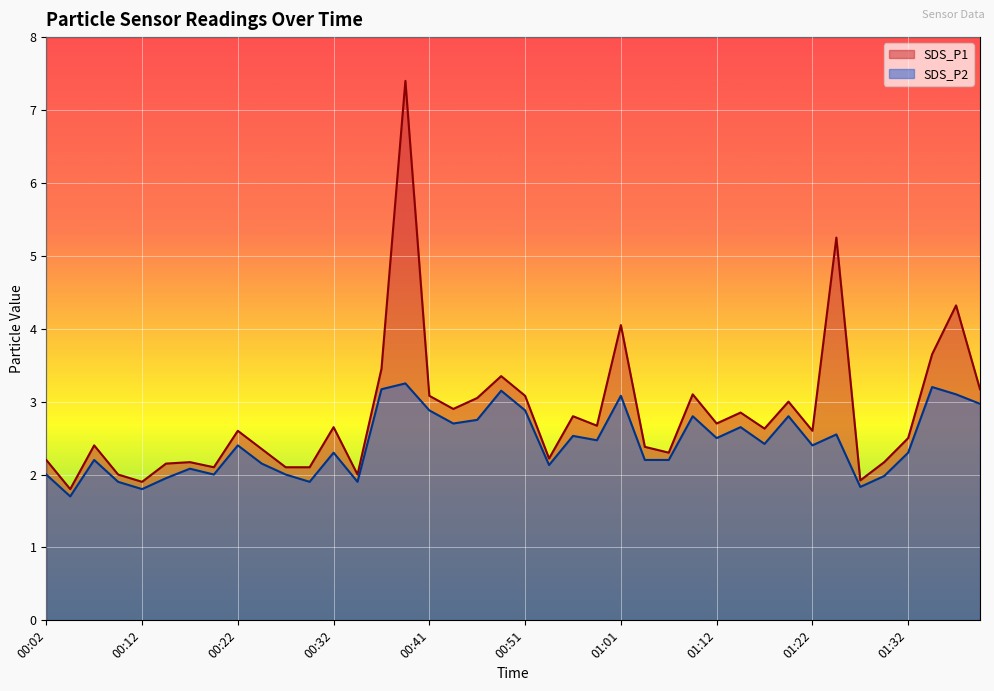

True or false: SDS_P2 and SDS_P1 cross at least once.

False